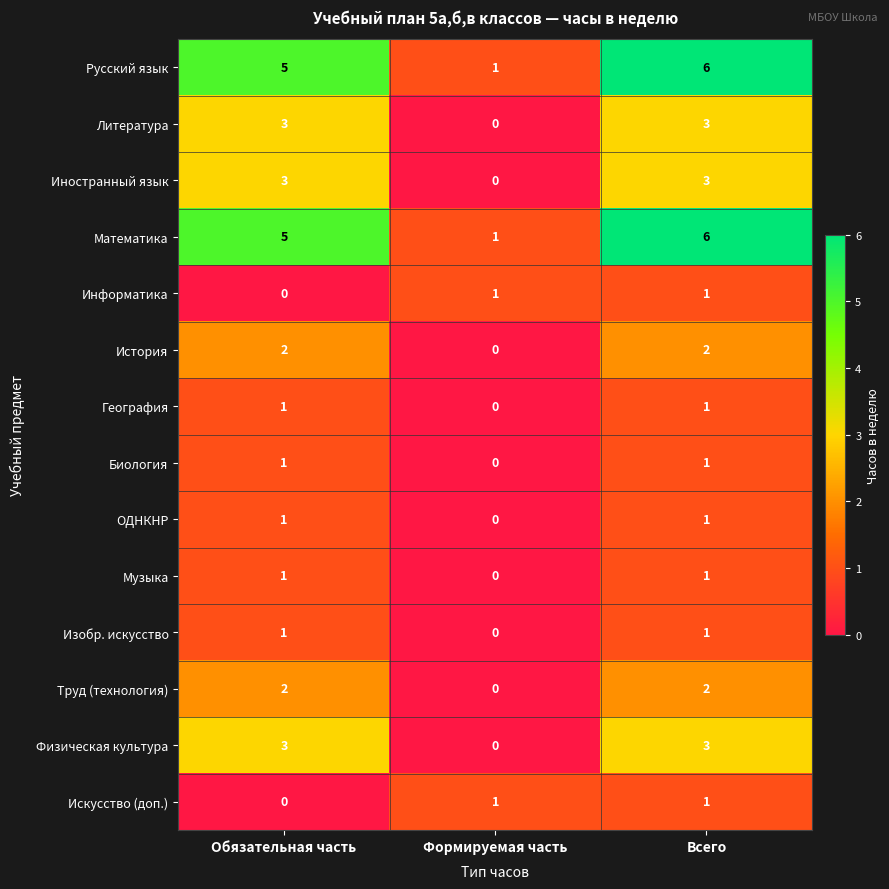

At which category is the sum across all series the highest?

Всего